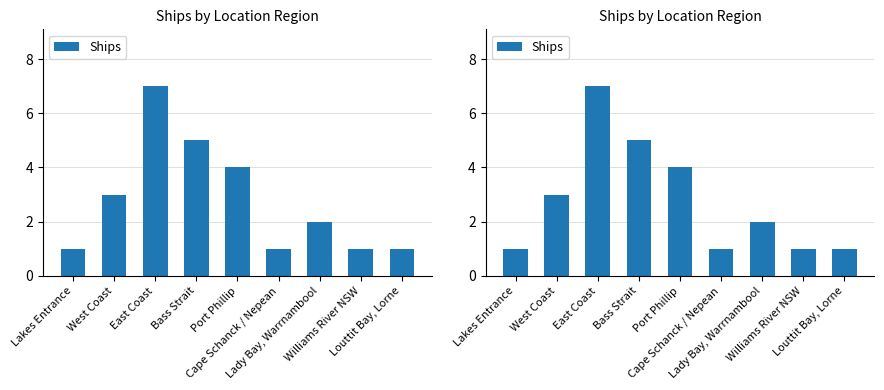

Rank the categories by value from lowest to highest.

Lakes Entrance, Cape Schanck / Nepean, Williams River NSW, Louttit Bay, Lorne, Lady Bay, Warrnambool, West Coast, Port Phillip, Bass Strait, East Coast